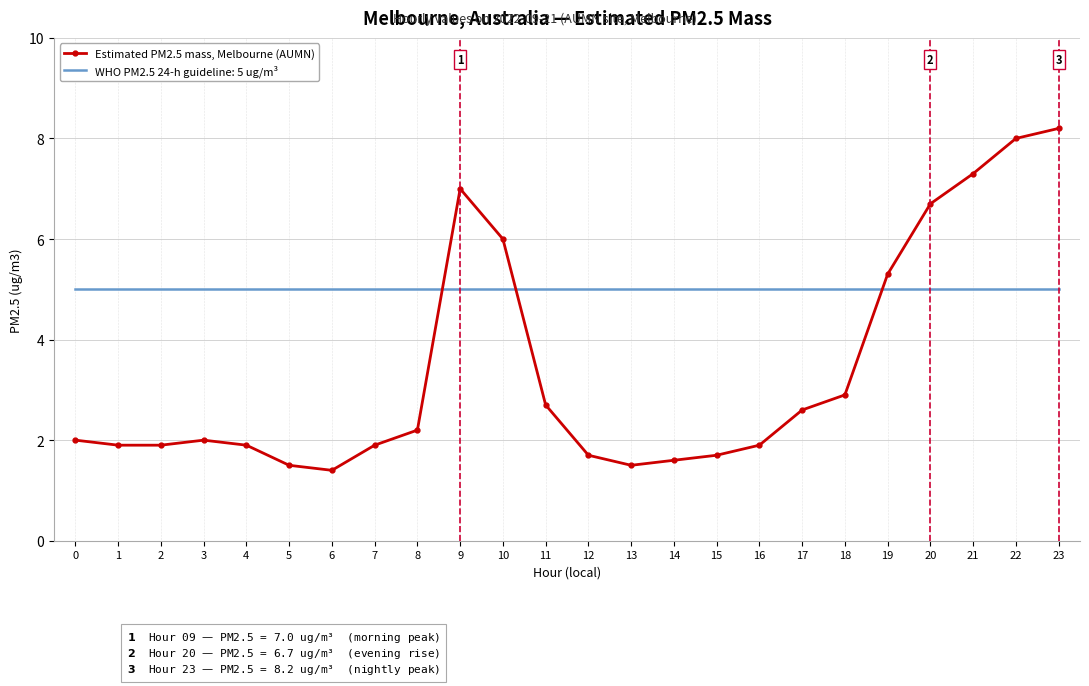

What is the maximum value shown in the chart?

8.2